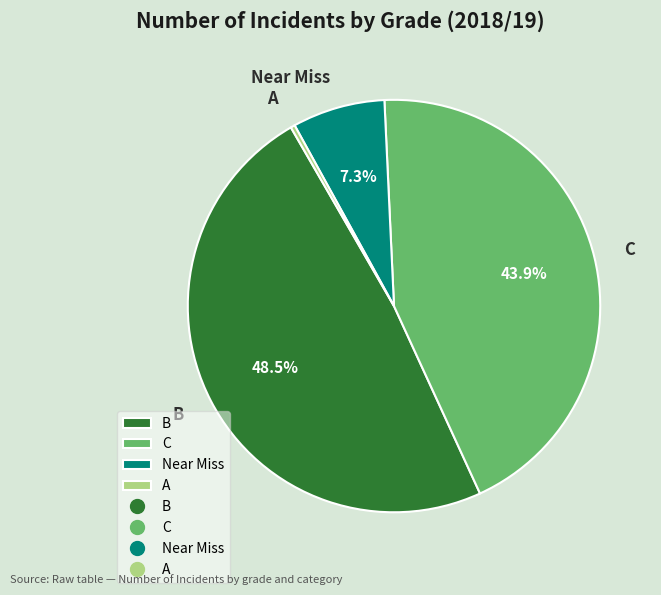

Rank the categories by value from highest to lowest.

B, C, Near Miss, A